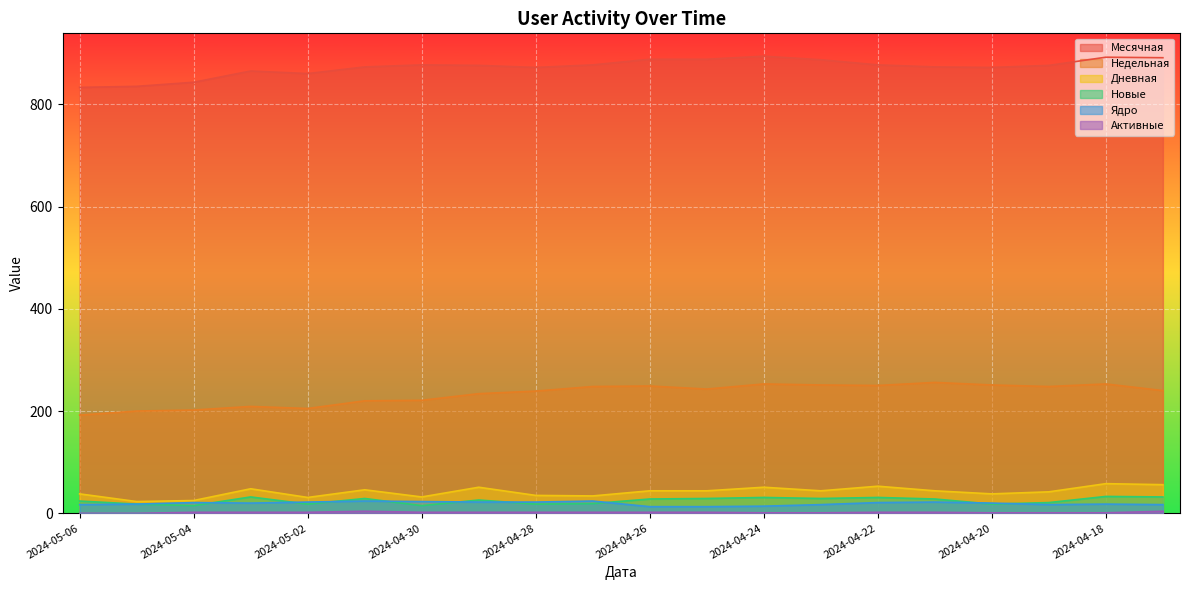

True or false: Активные and Дневная intersect in this chart.

False